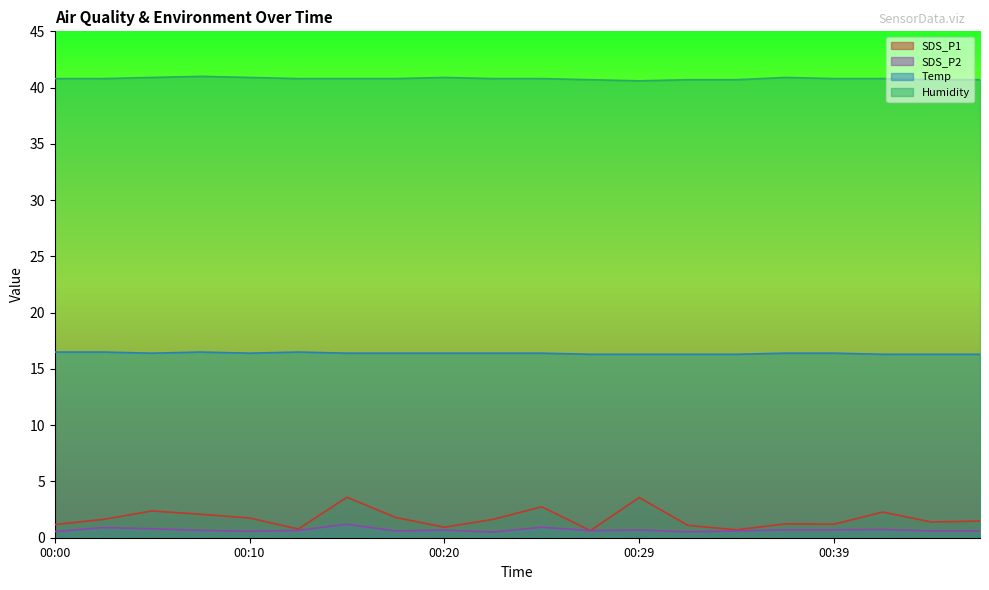

At 00:39, list the series in order from smallest to largest.

SDS_P2, SDS_P1, Temp, Humidity